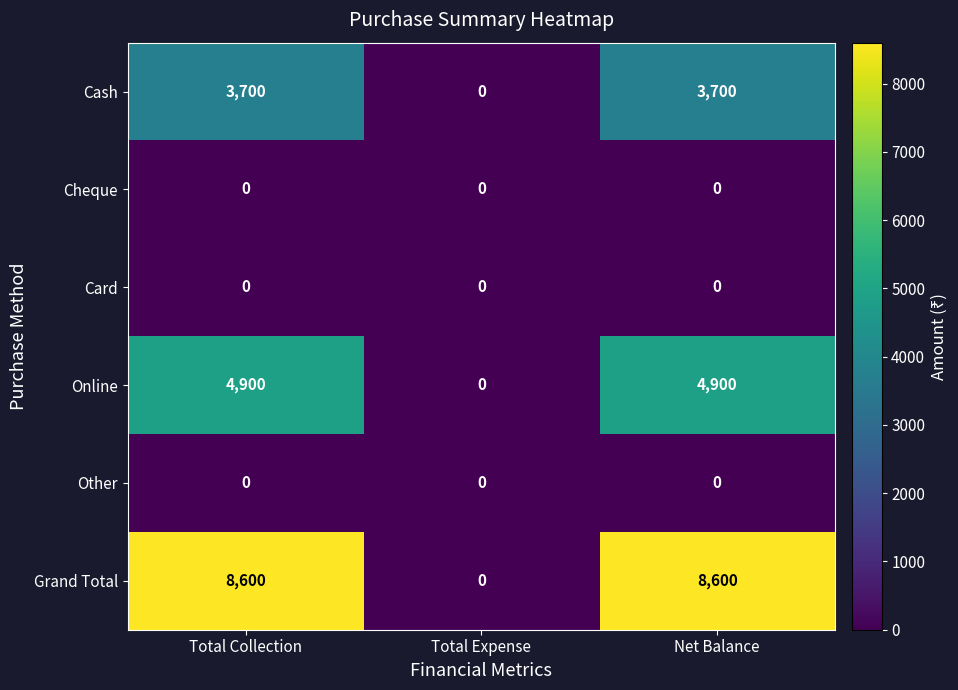

What is the maximum value shown in the chart?

8600